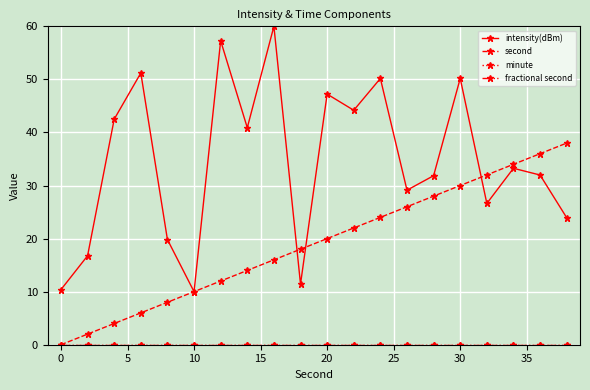

How many lines are shown in the chart?

4